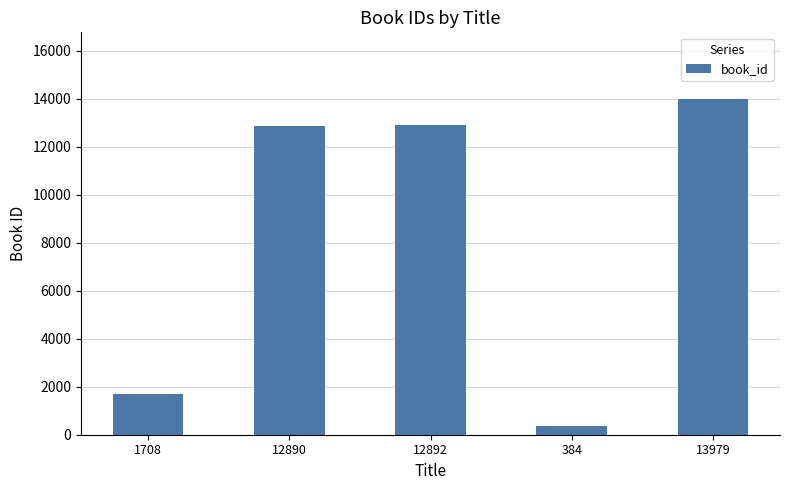

Are the bars horizontal?

No